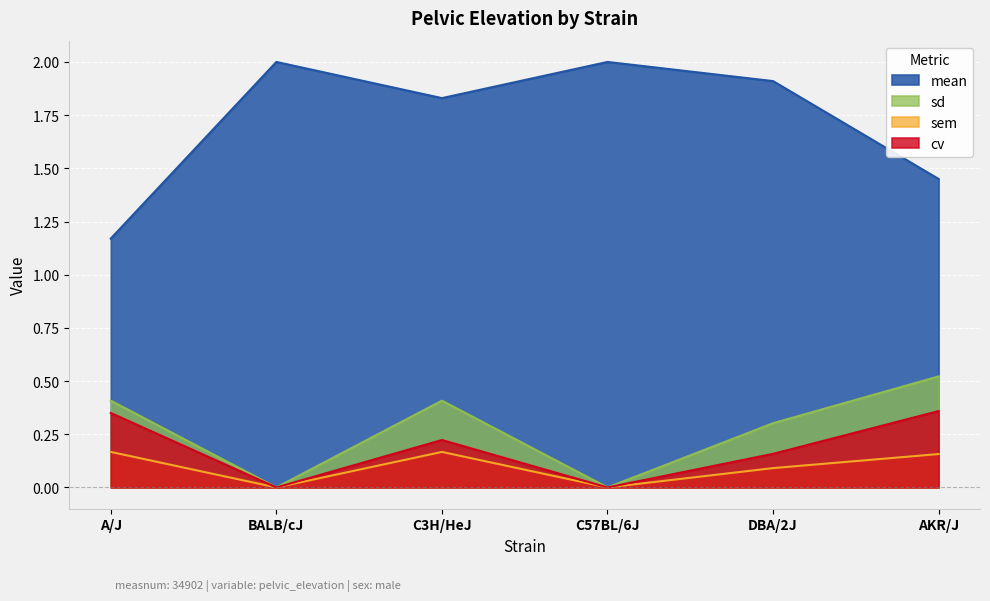

Count the number of categories in the chart.

6